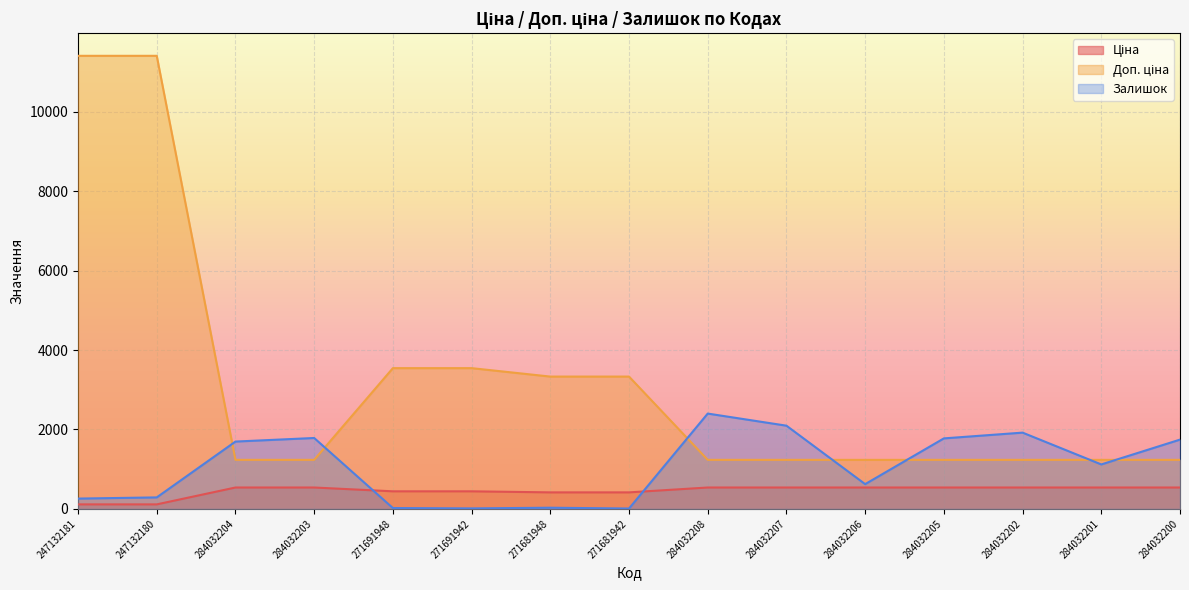

At which label is Залишок closest to 1205?

284032201